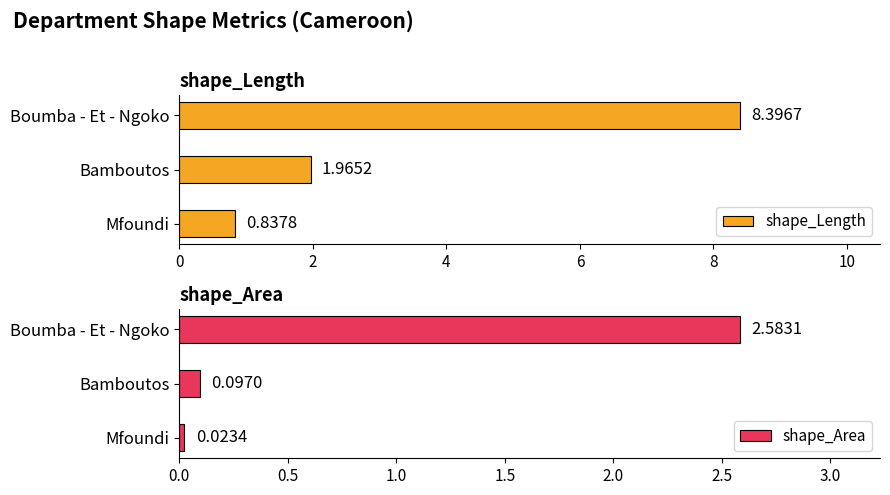

How many categories are shown in the chart?

3